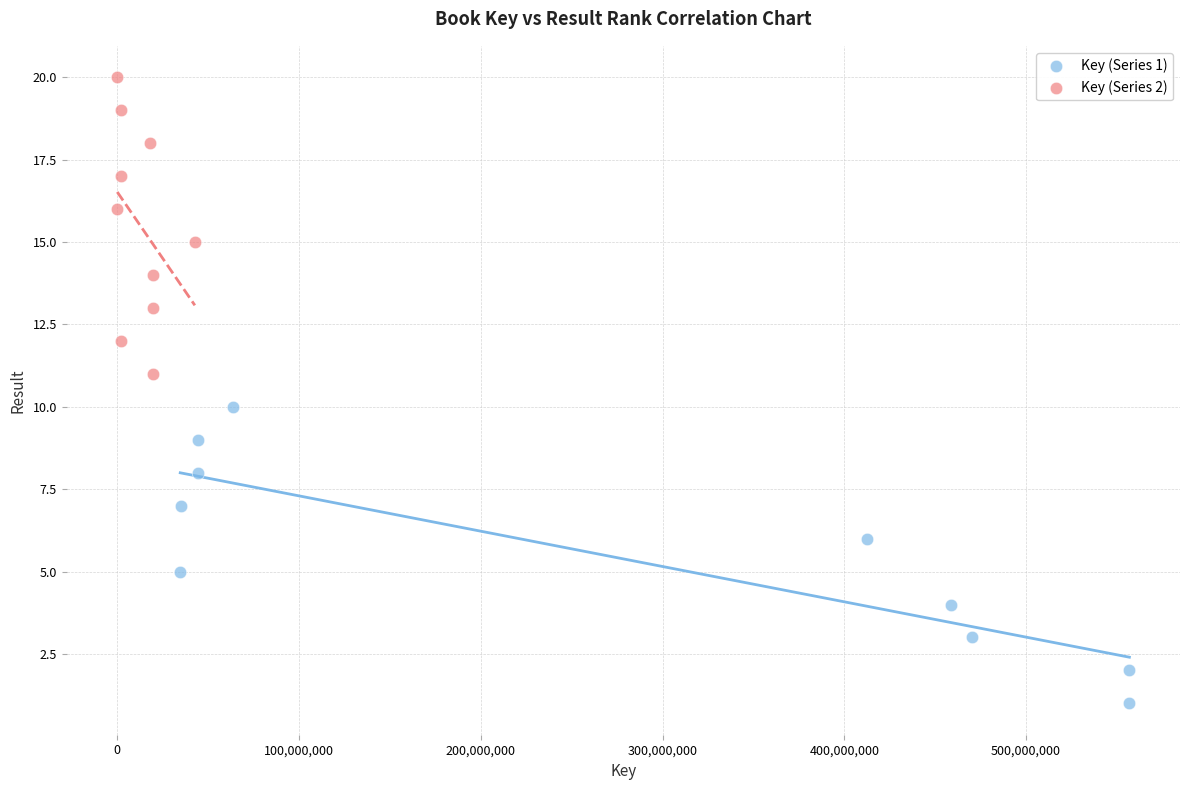

Which series reaches the maximum Y coordinate?

Key (Series 2)